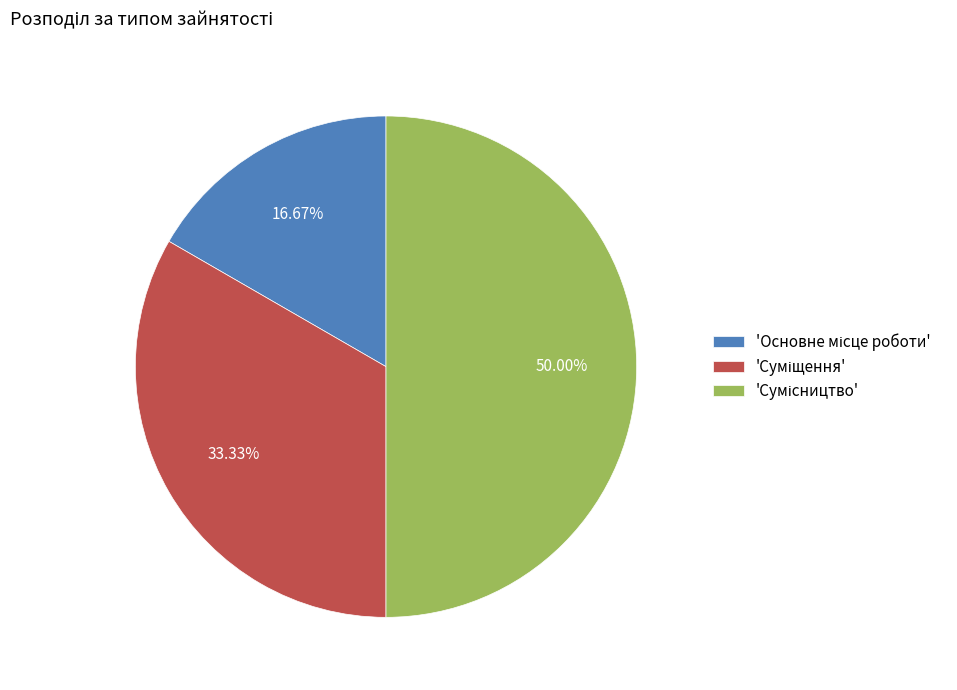

Count the number of slices in the pie.

3